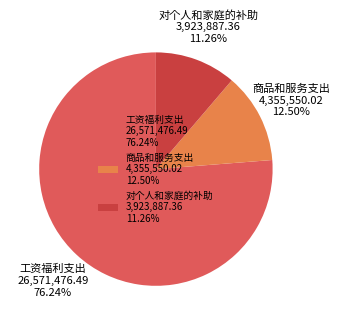

Count the number of slices in the pie.

3